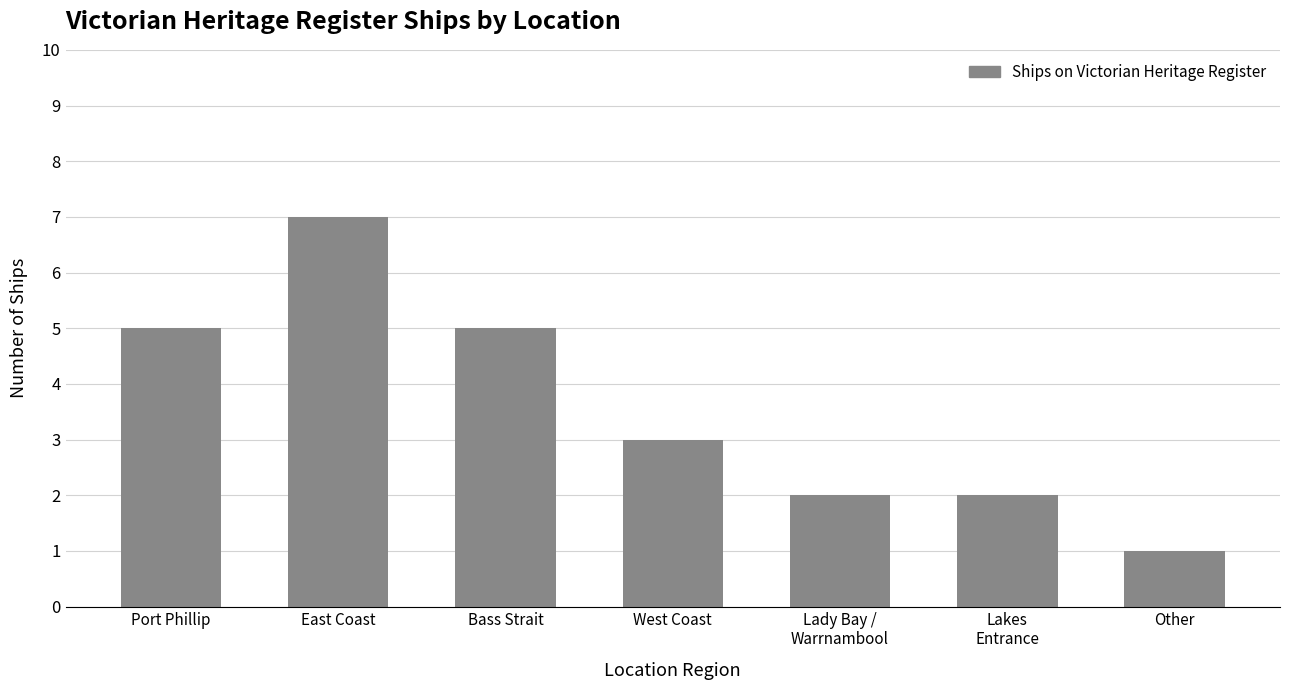

What is the ratio of the value at Bass Strait to the value at East Coast?

0.7